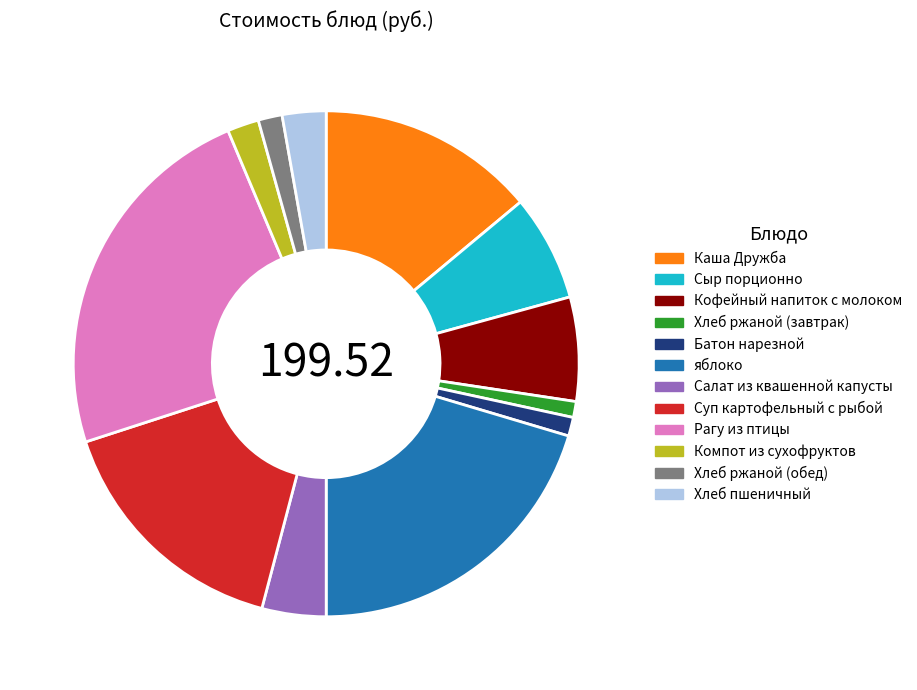

The Суп картофельный с рыбой slice represents 16% of the pie. True or false?

True